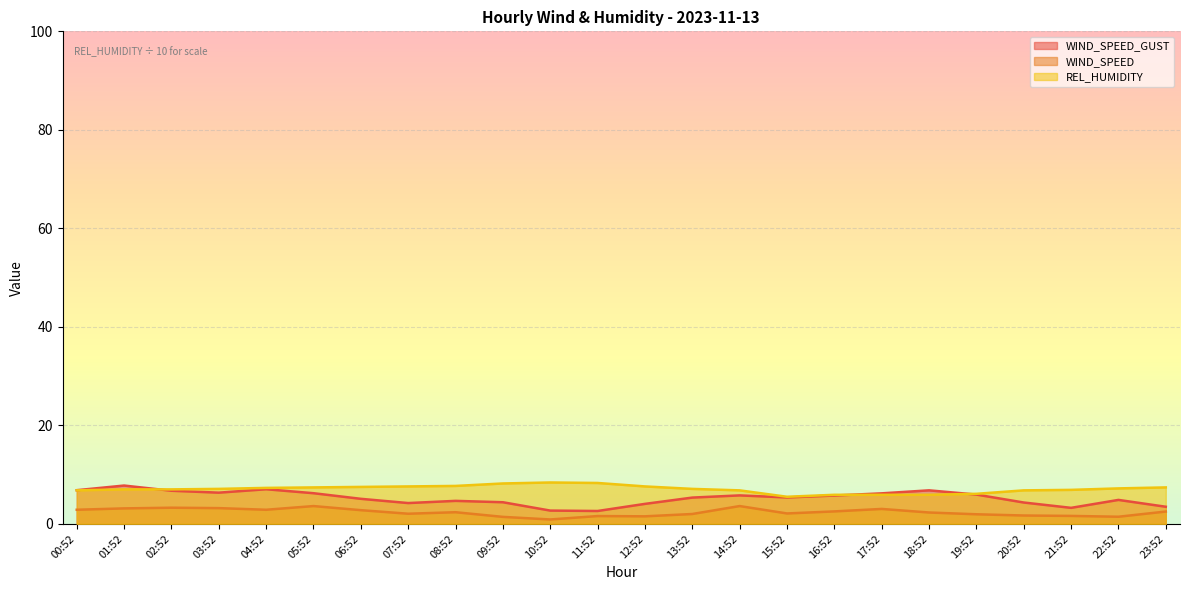

What is the lowest value of the REL_HUMIDITY series?

5.5